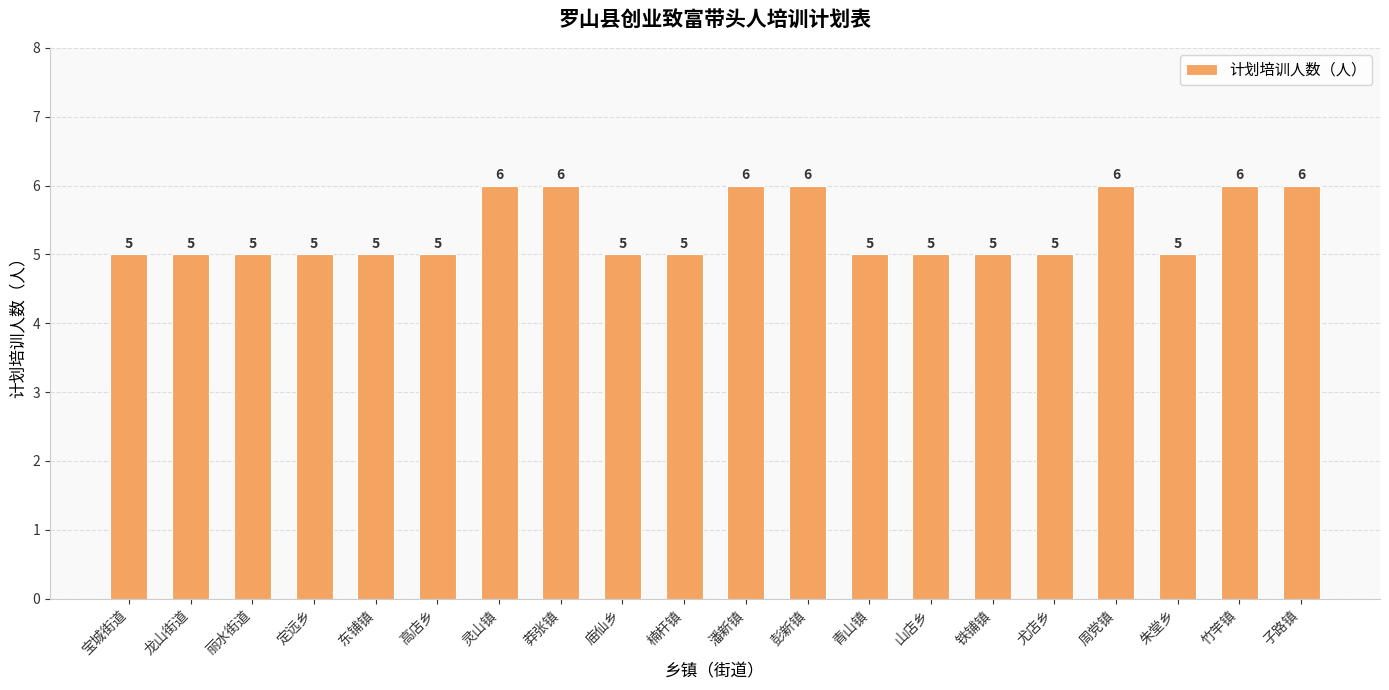

What is the difference between the maximum and minimum values?

1